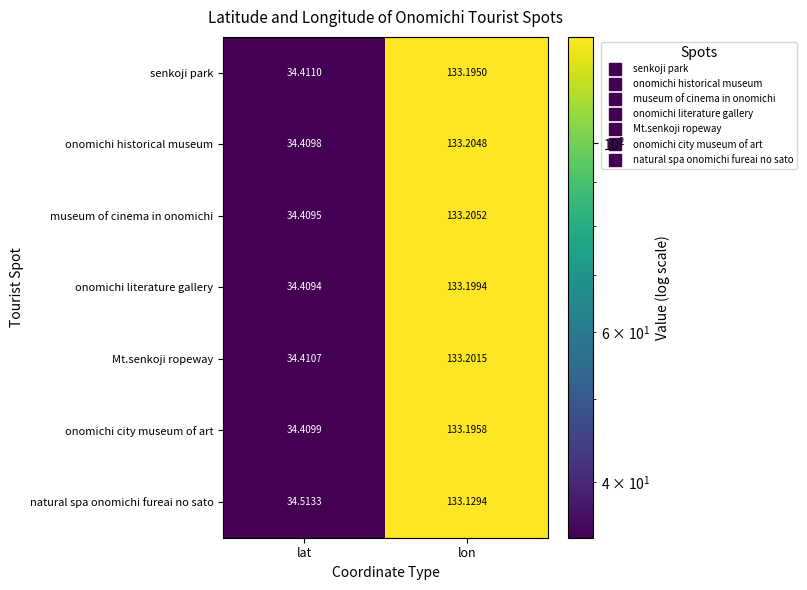

At which category is the sum across all series the highest?

lon